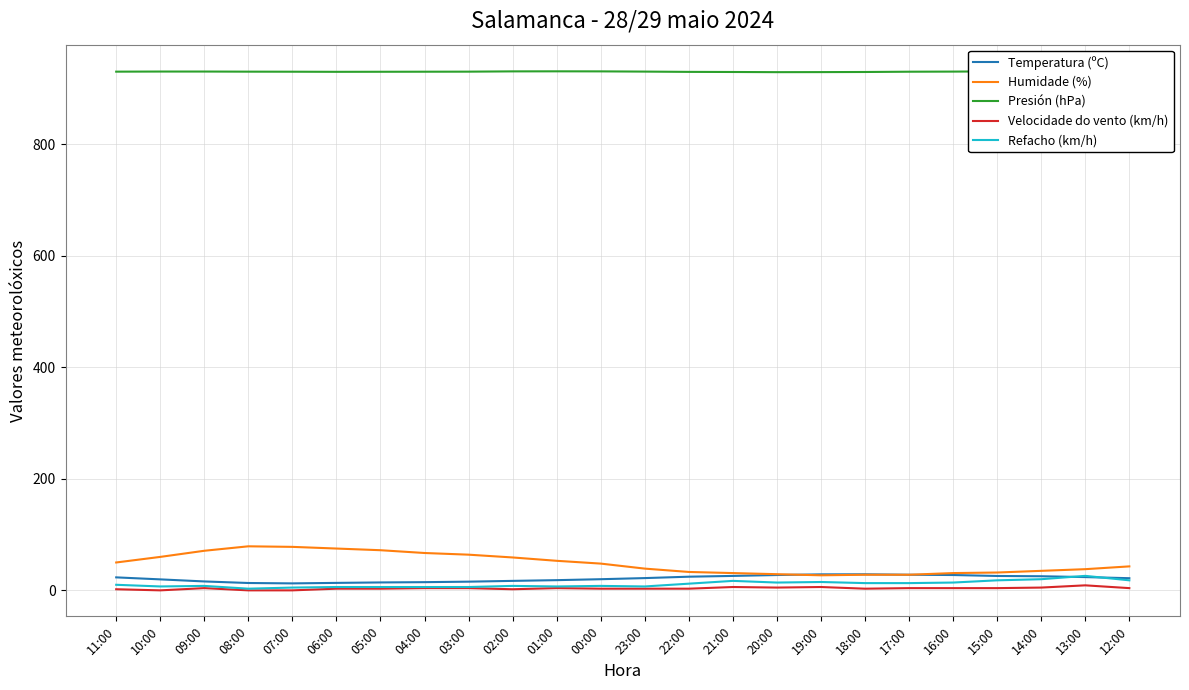

At which label does Refacho (km/h) reach its minimum?

08:00